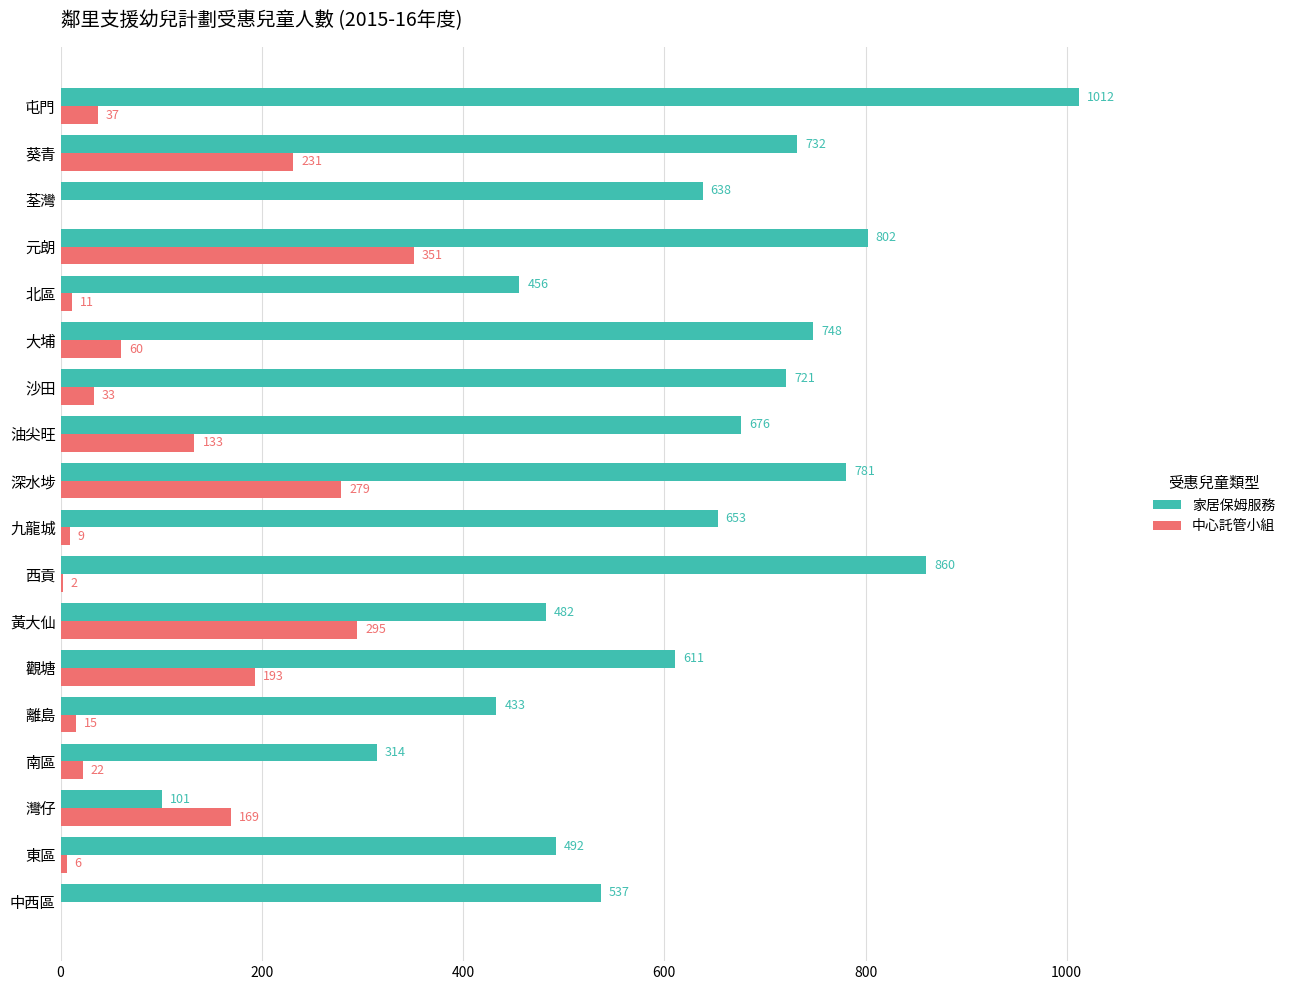

At which label does 家居保姆服務 reach its peak?

屯門